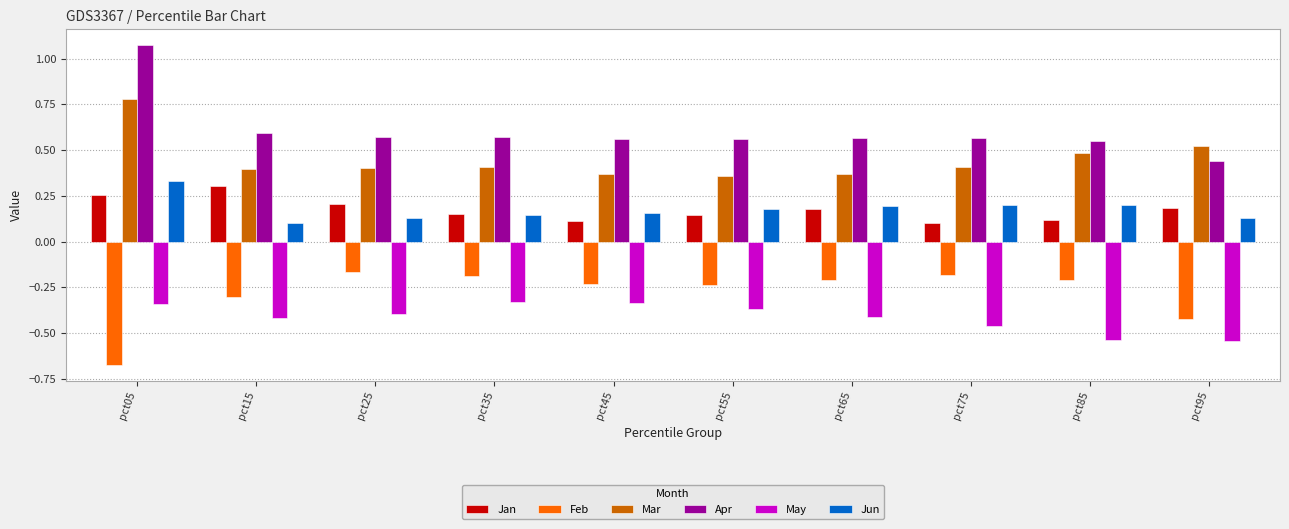

Is it true that Jun equals 0.1 at pct25?

True